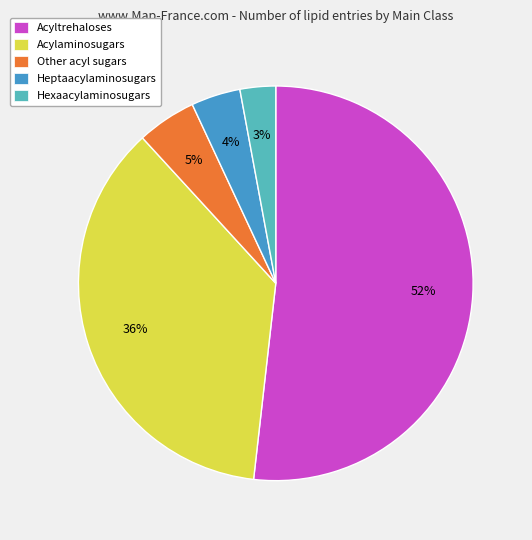

How many slices are in this pie chart?

5